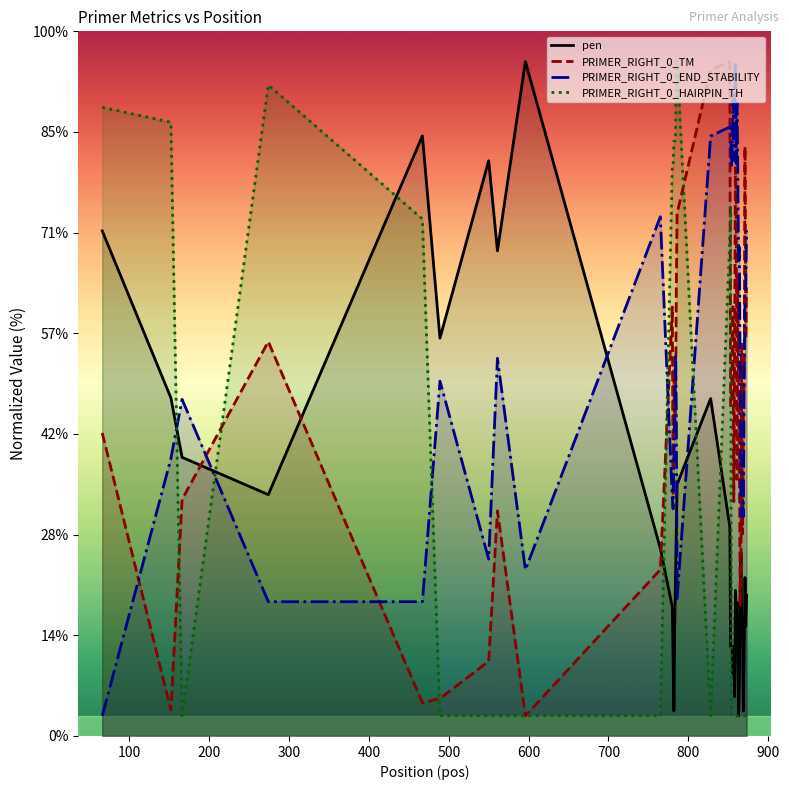

Does the chart display data point markers on the line(s)?

No